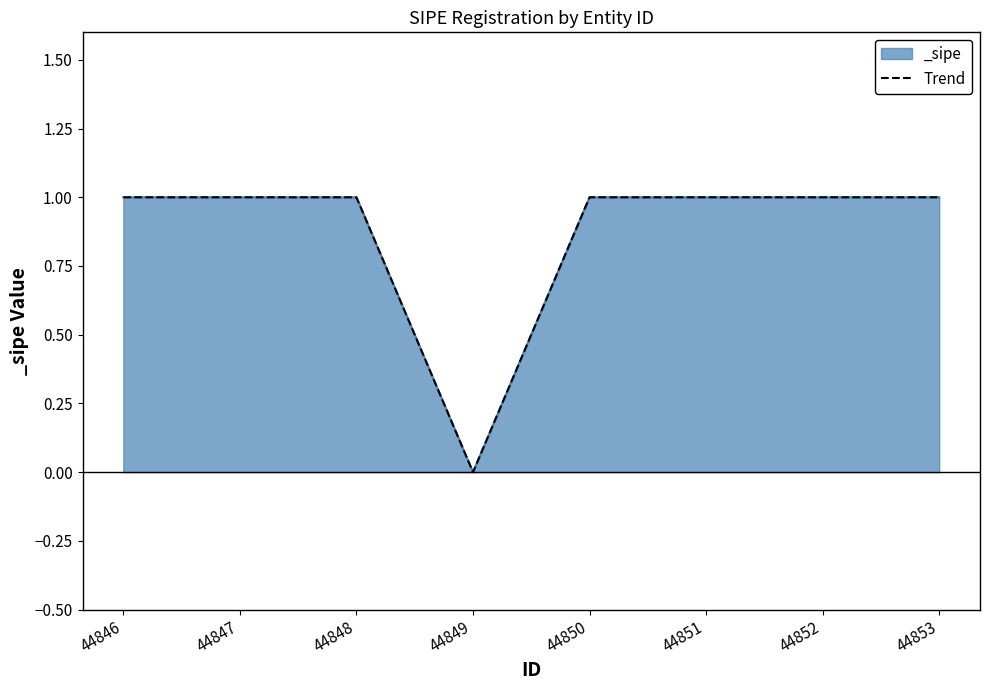

The chart shows a value of 0 at 44849. True or false?

True